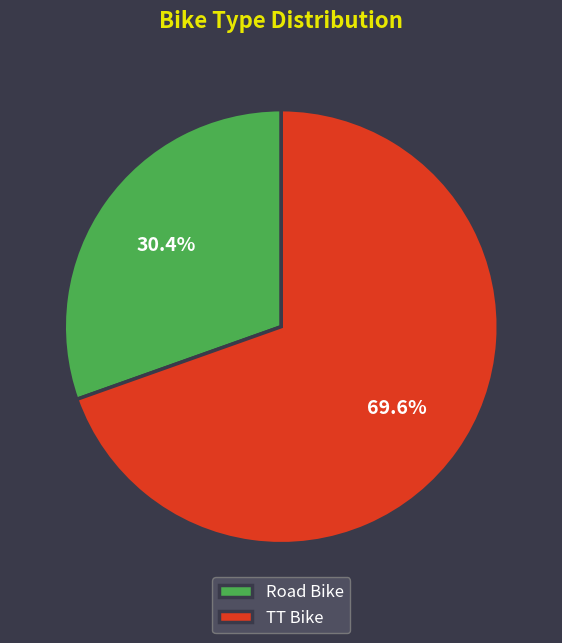

Rank the categories by value from lowest to highest.

Road Bike, TT Bike